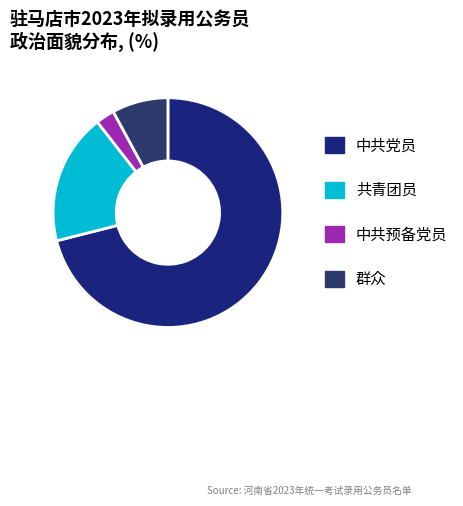

Rank the categories by value from lowest to highest.

中共预备党员, 群众, 共青团员, 中共党员